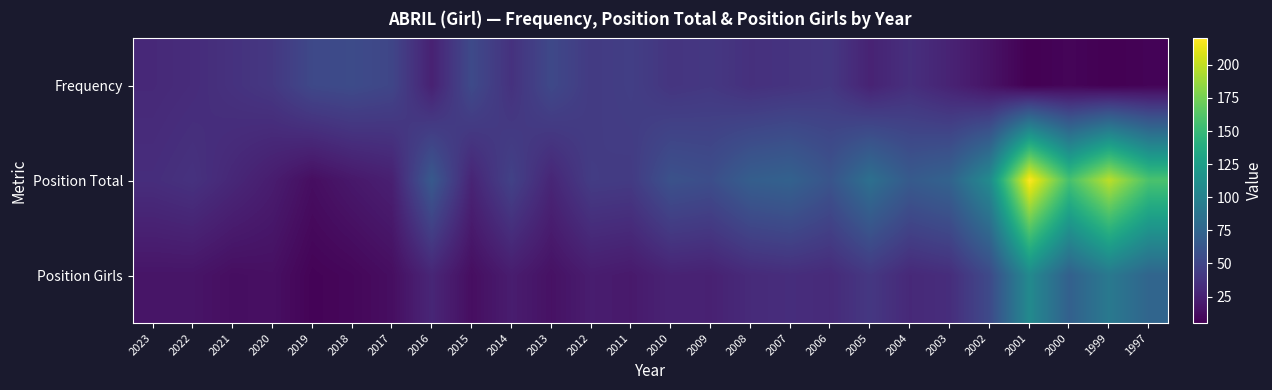

Which series has the largest total across all categories?

Position Total